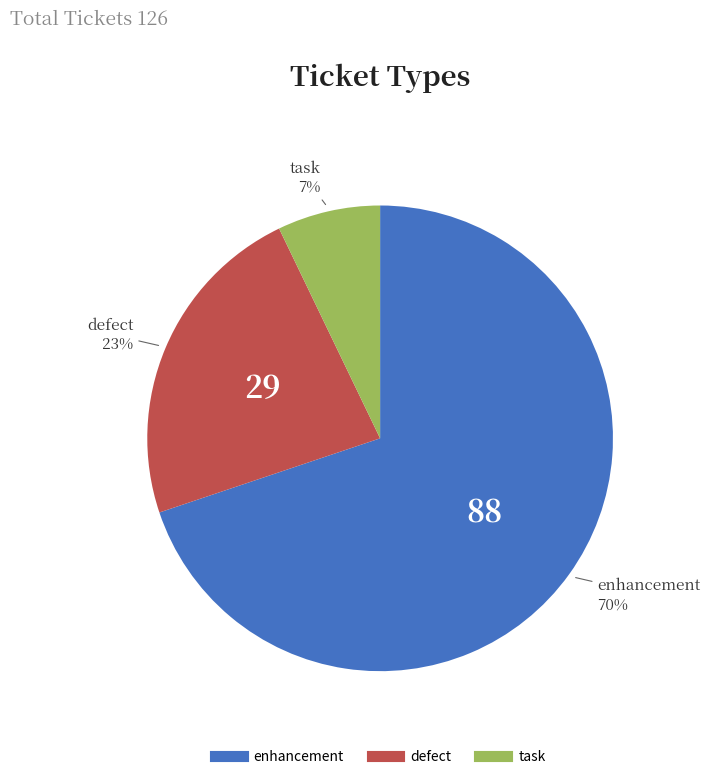

To the nearest percent, what portion does enhancement represent?

70%